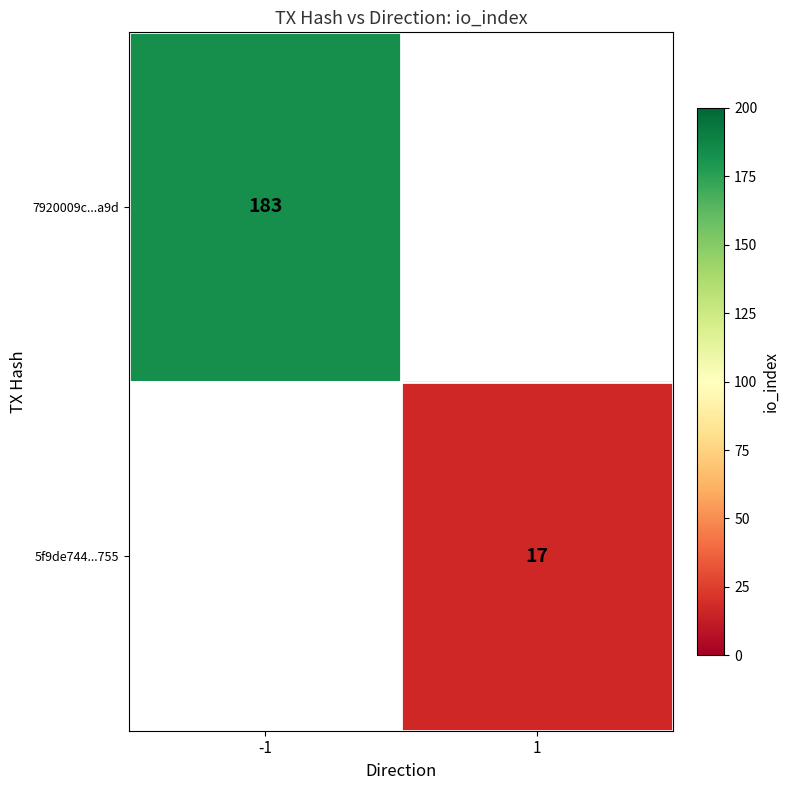

The value of 7920009c...a9d at -1 is 183. True or false?

True